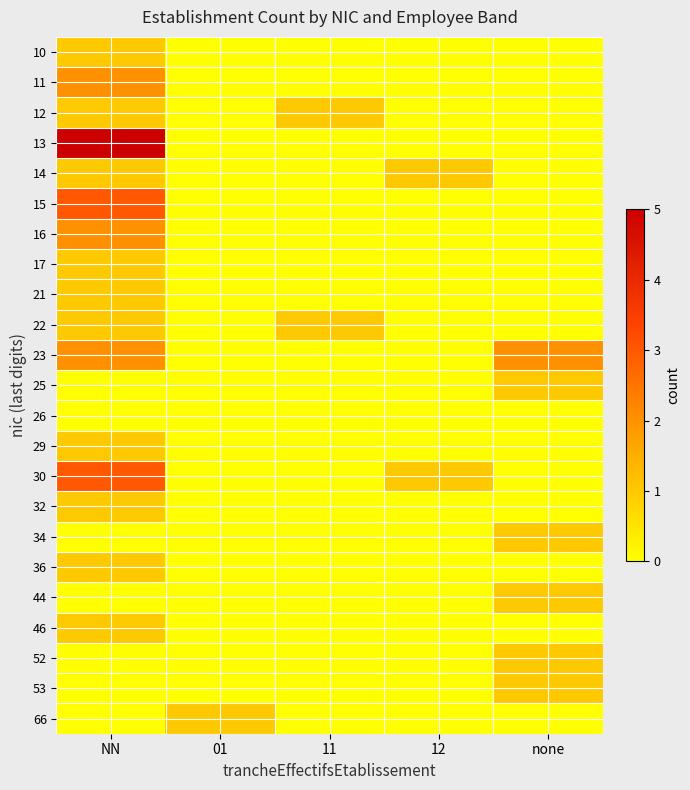

Which has a higher value, 12 or none?

12